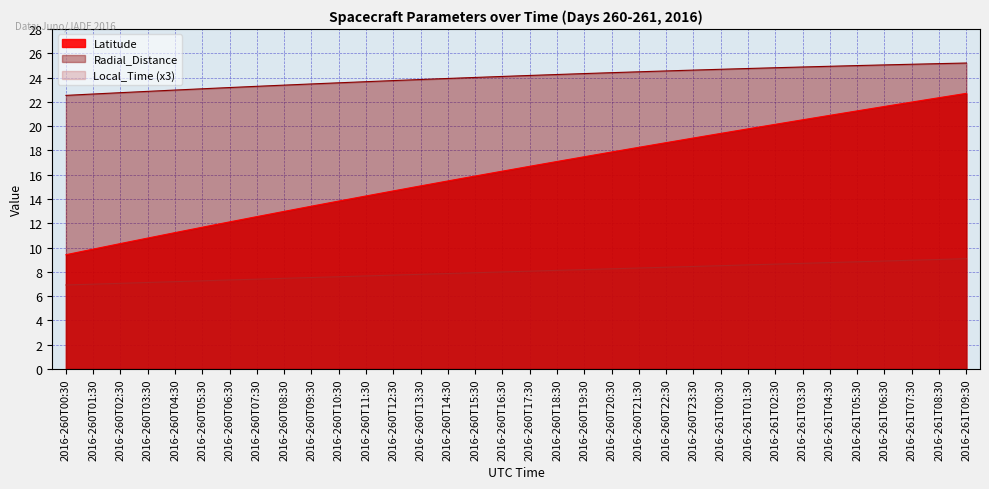

What is the average value of the Latitude series?

16.3